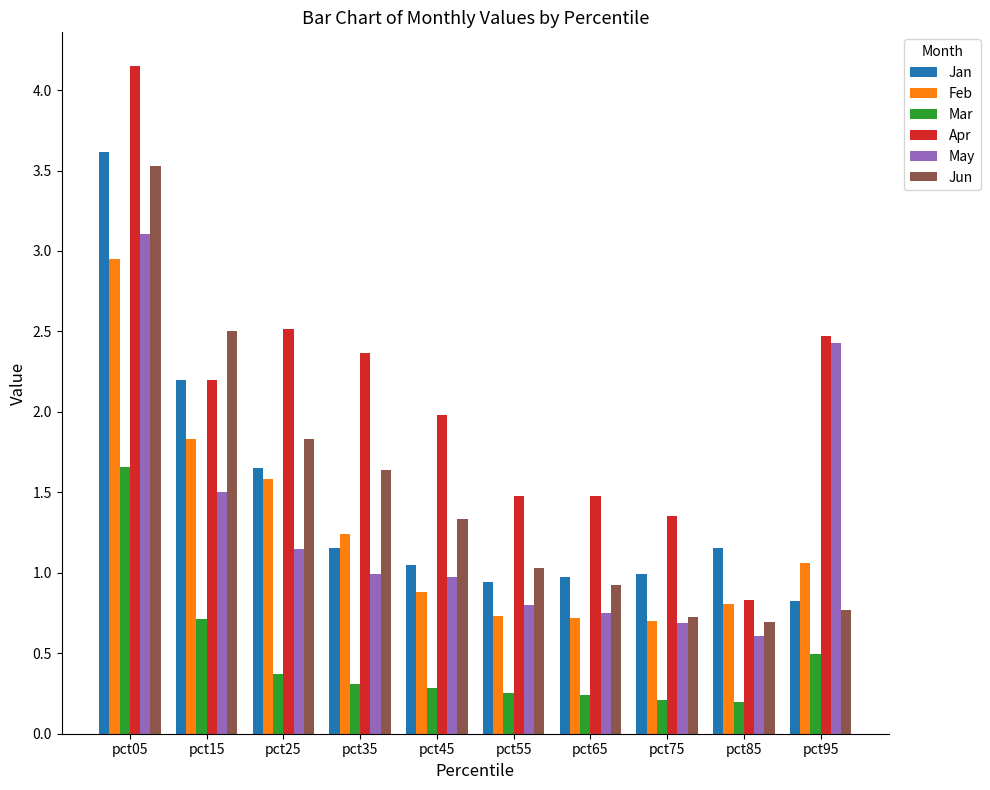

The Feb series shows 1.1 at pct25. True or false?

False